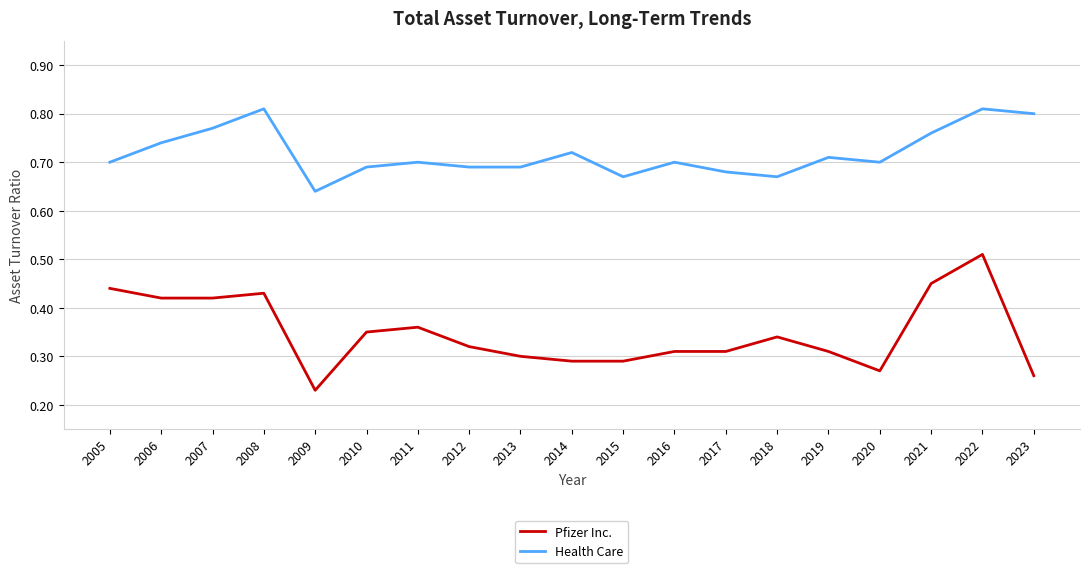

The Pfizer Inc. series shows 0.3 at 2014. True or false?

True